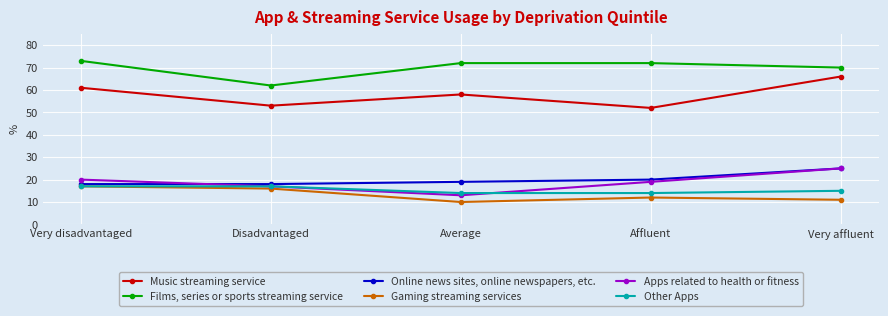

True or false: Films, series or sports streaming service and Online news sites, online newspapers, etc. intersect in this chart.

False